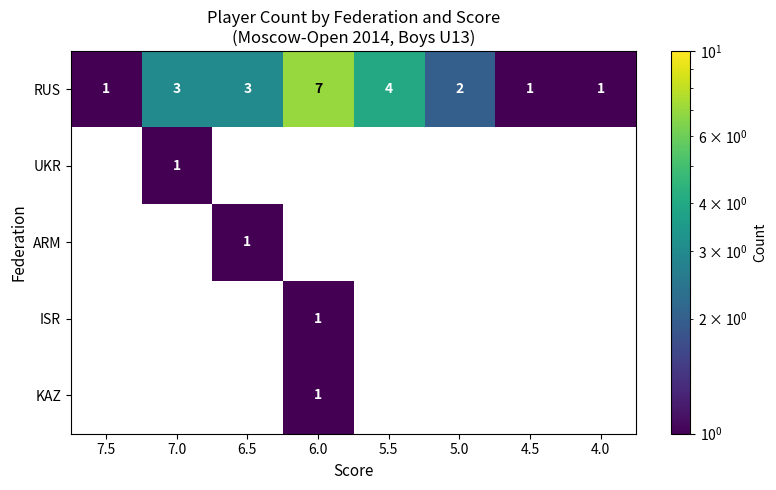

True or false: RUS has a value of 1 at 7.5.

True